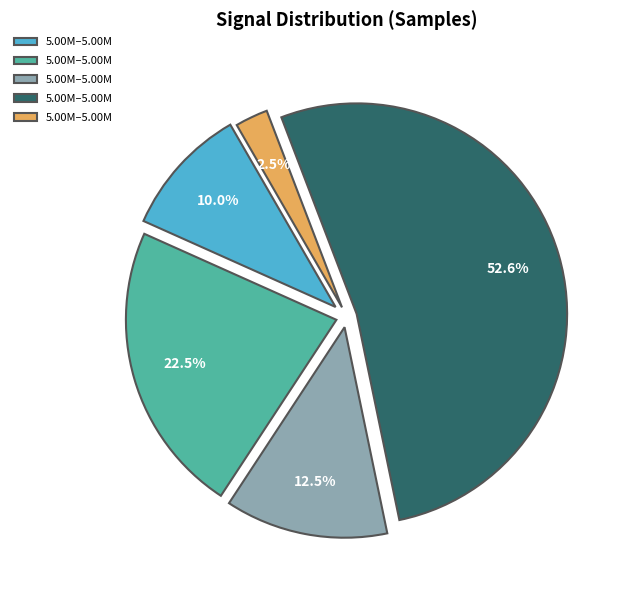

Does any single category account for the majority?

Yes